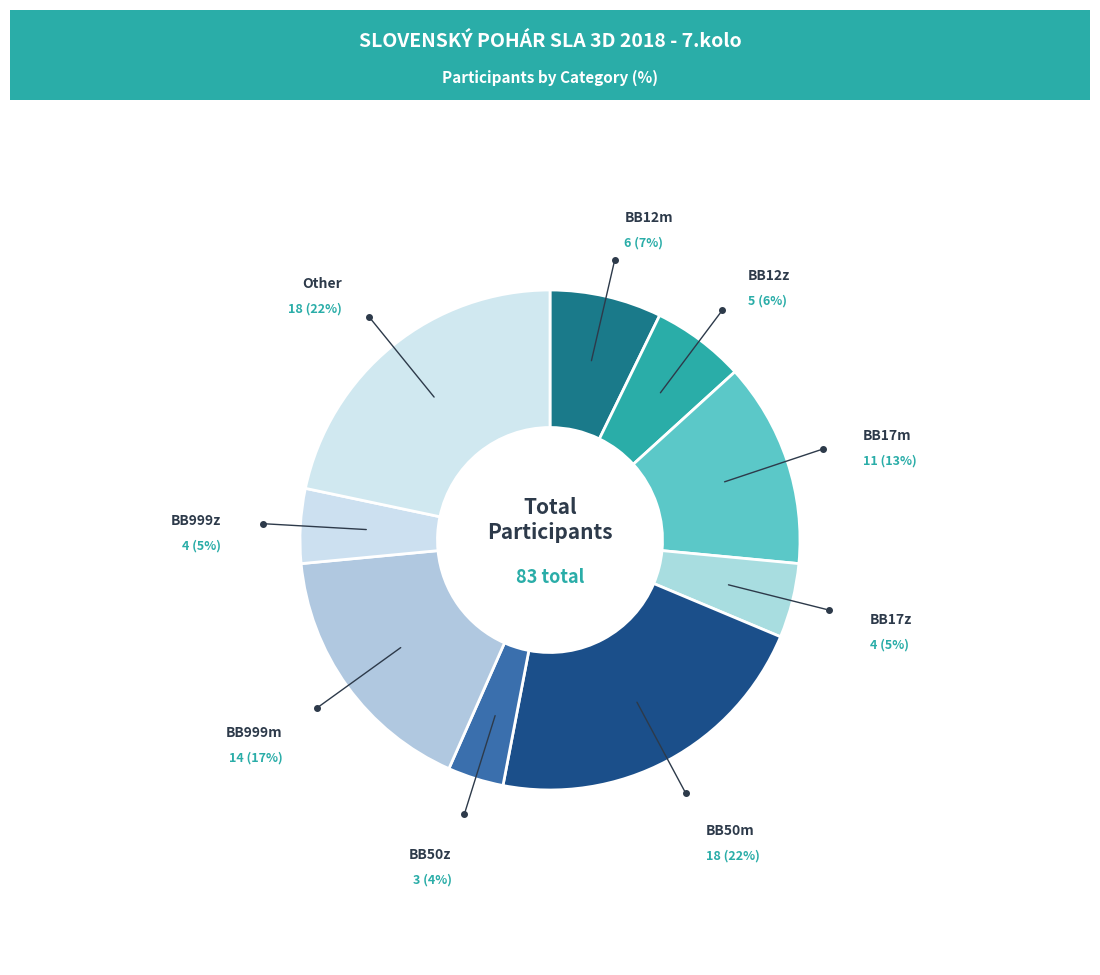

What percentage is the BB999z slice, to the nearest percent?

5%